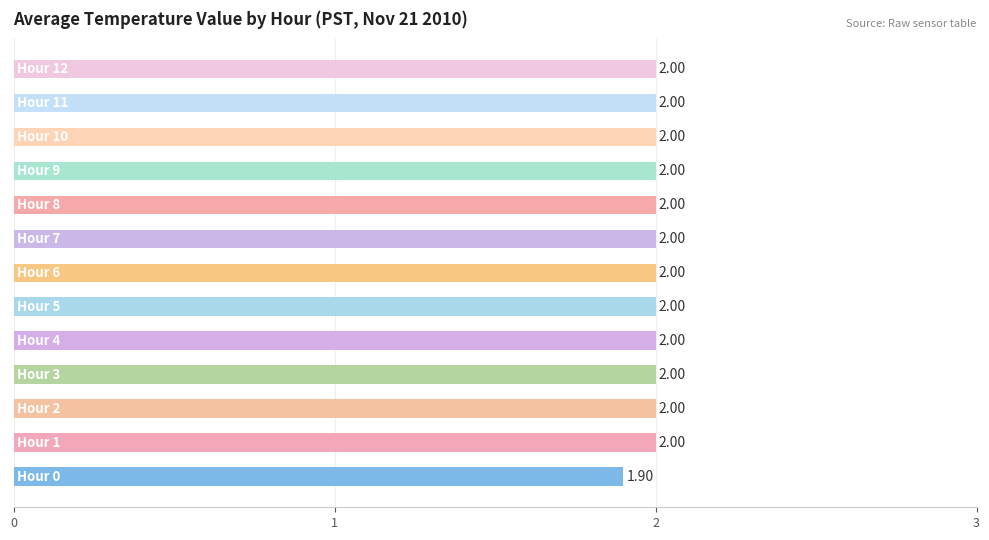

What is the average value?

2.0